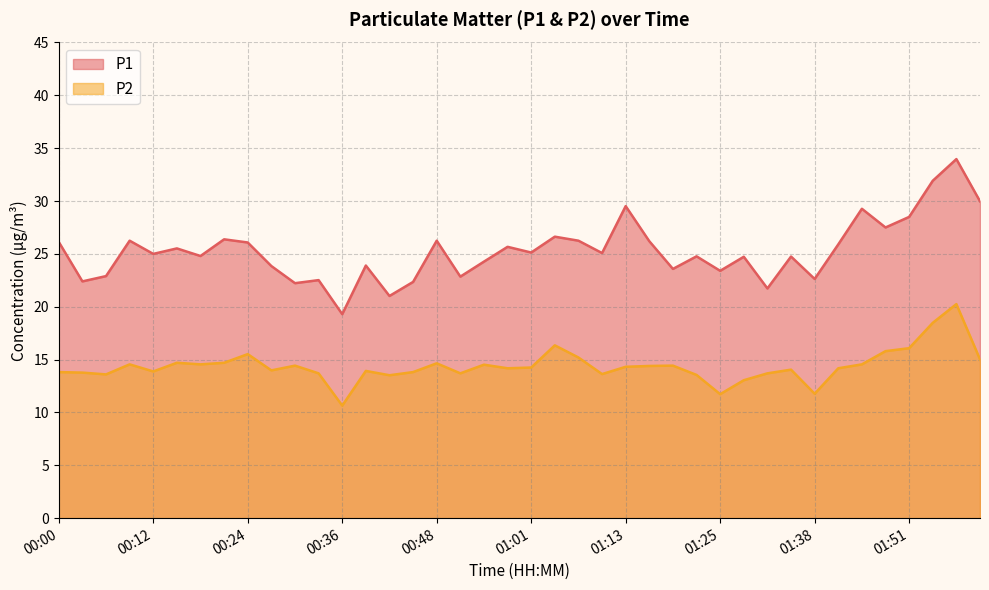

True or false: P1 and P2 cross at least once.

False